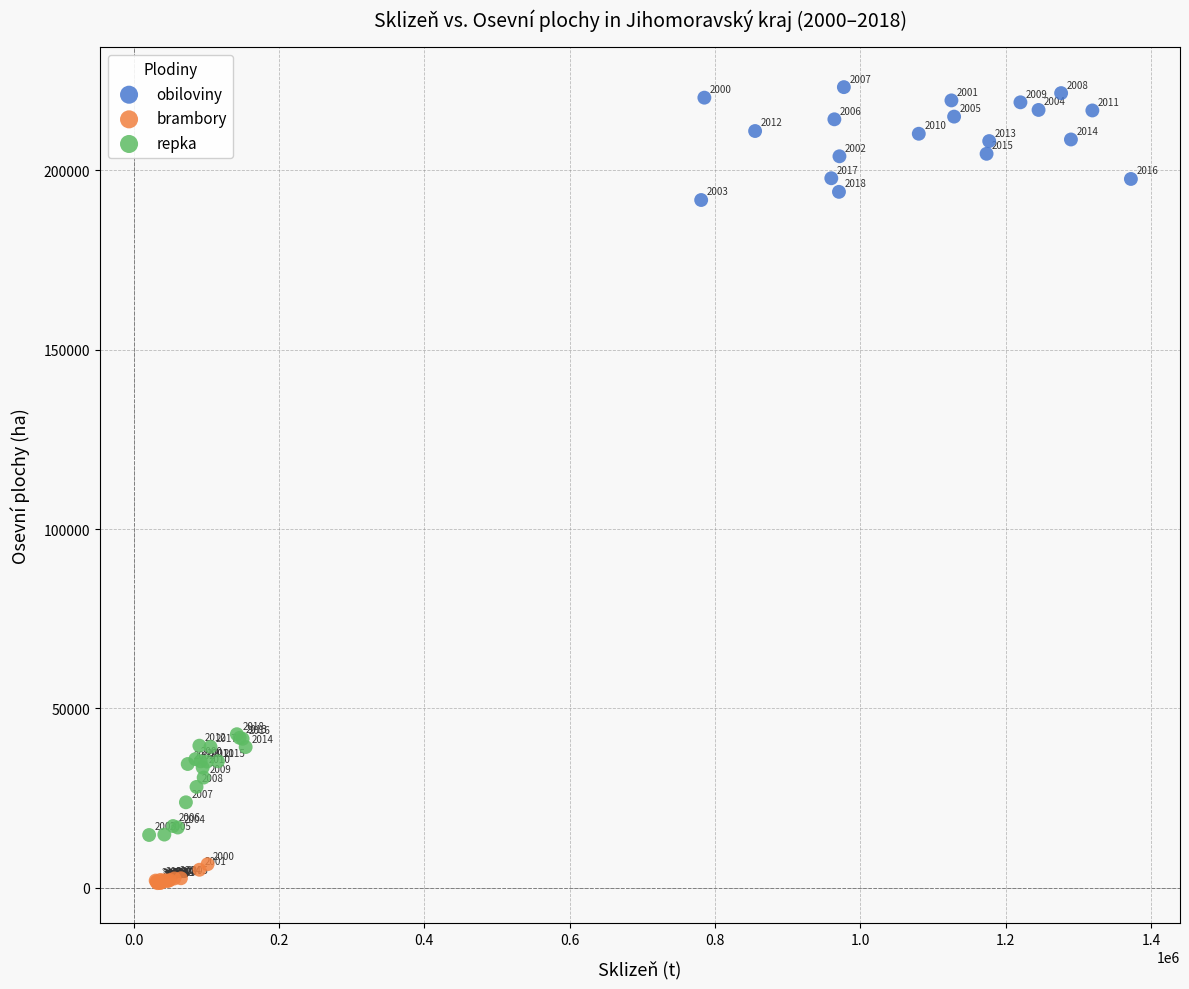

Which series reaches the minimum Y coordinate?

brambory